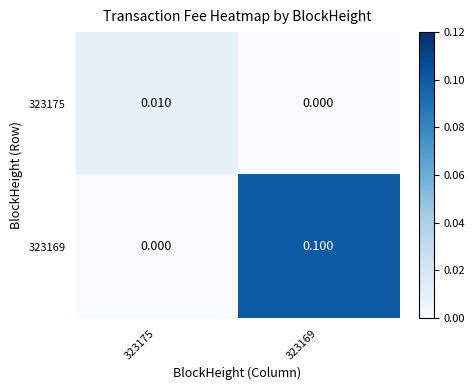

List the series in order of their overall mean, highest first.

323169, 323175